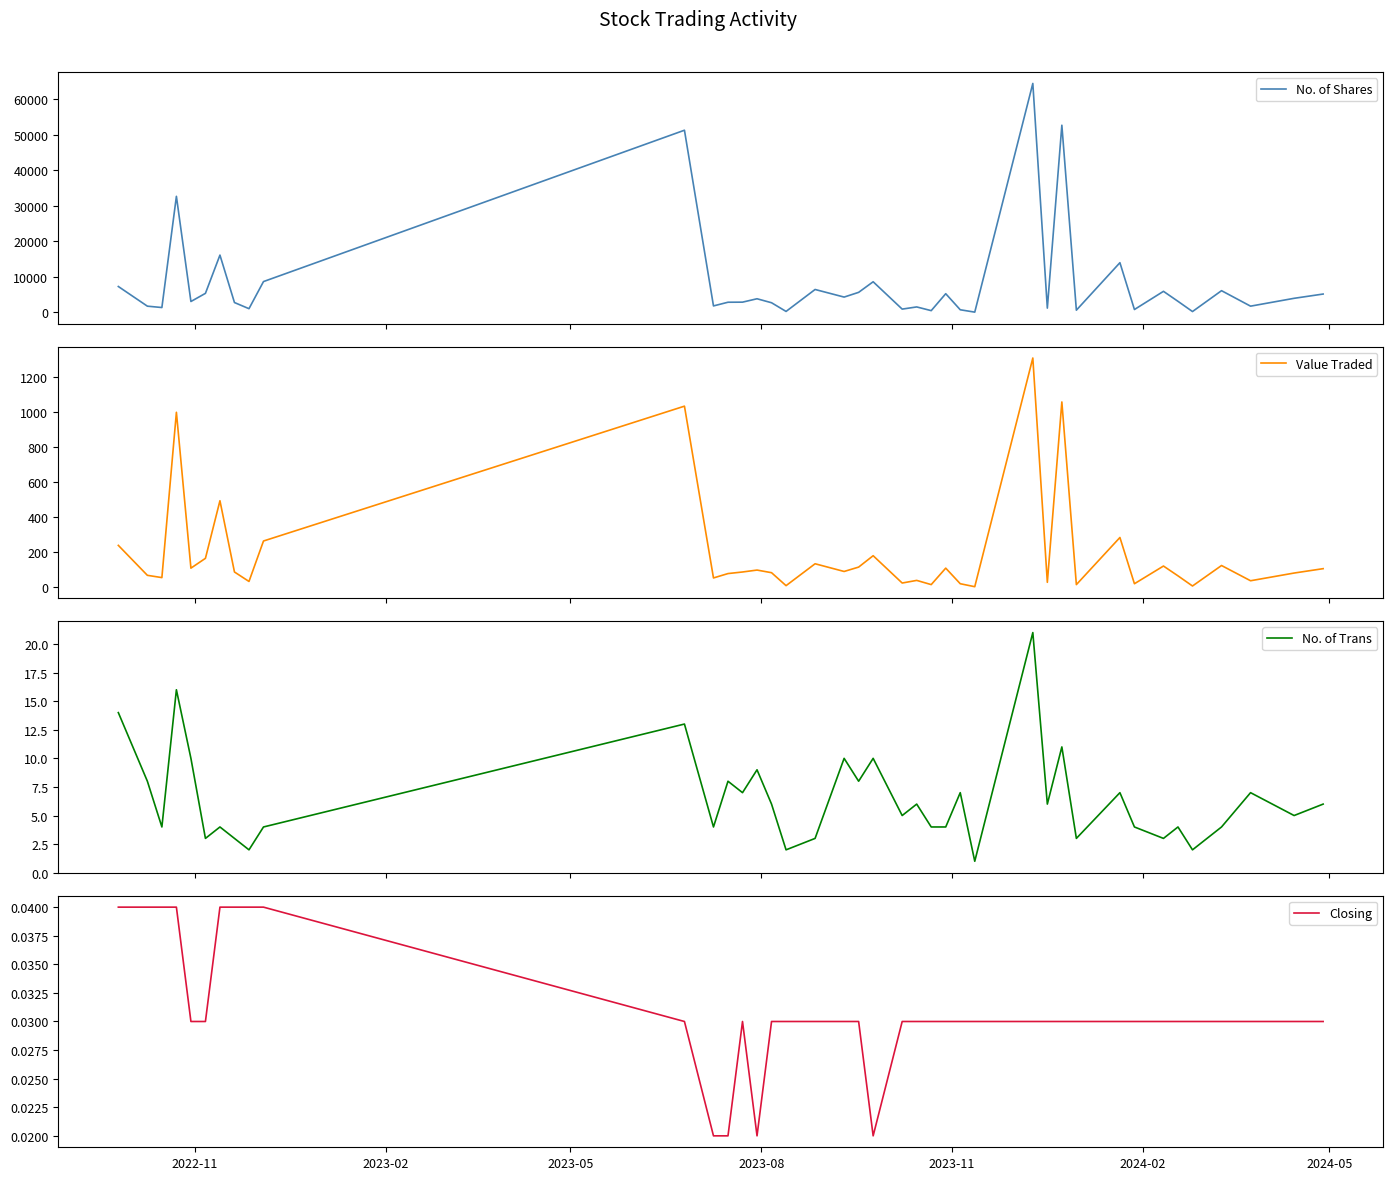

True or false: No. of Shares and No. of Trans cross at least once.

False